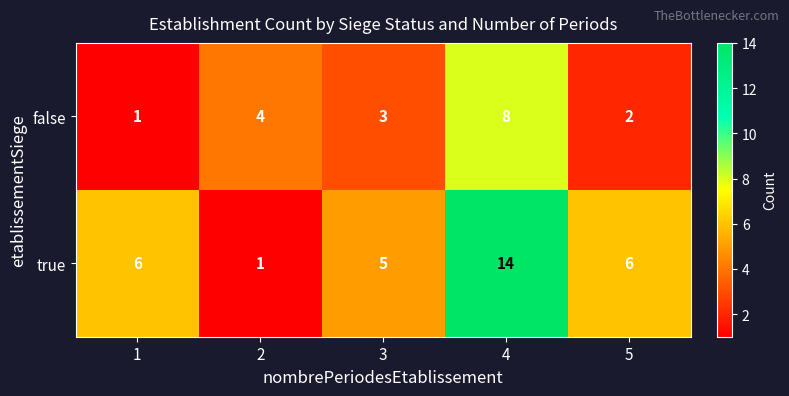

Rank the series at 3 from highest to lowest value.

true, false